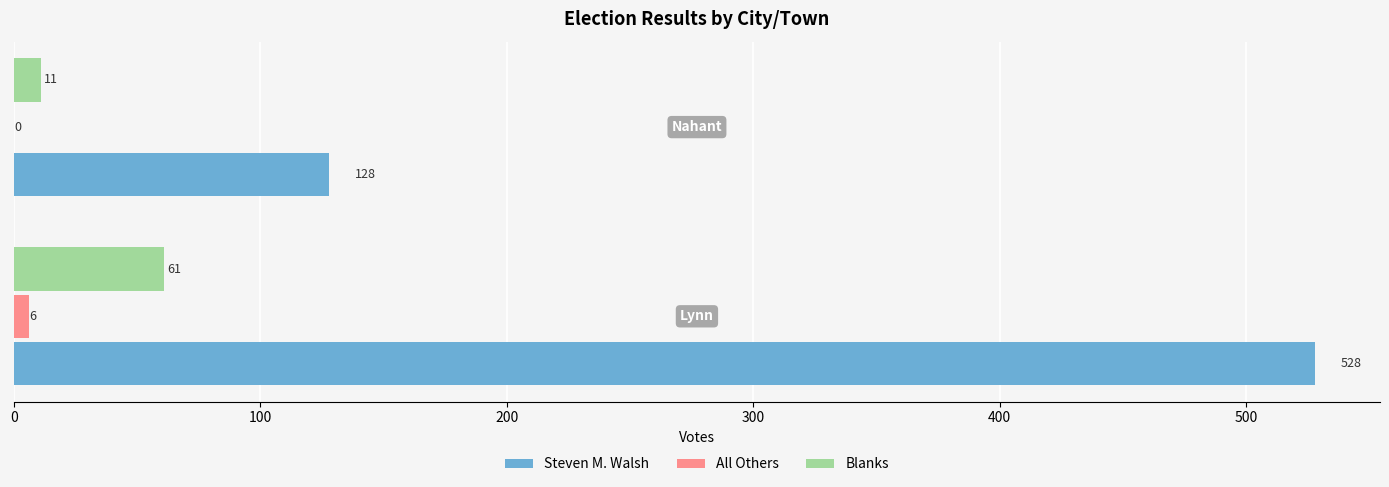

Which series has the largest range (max minus min)?

Steven M. Walsh